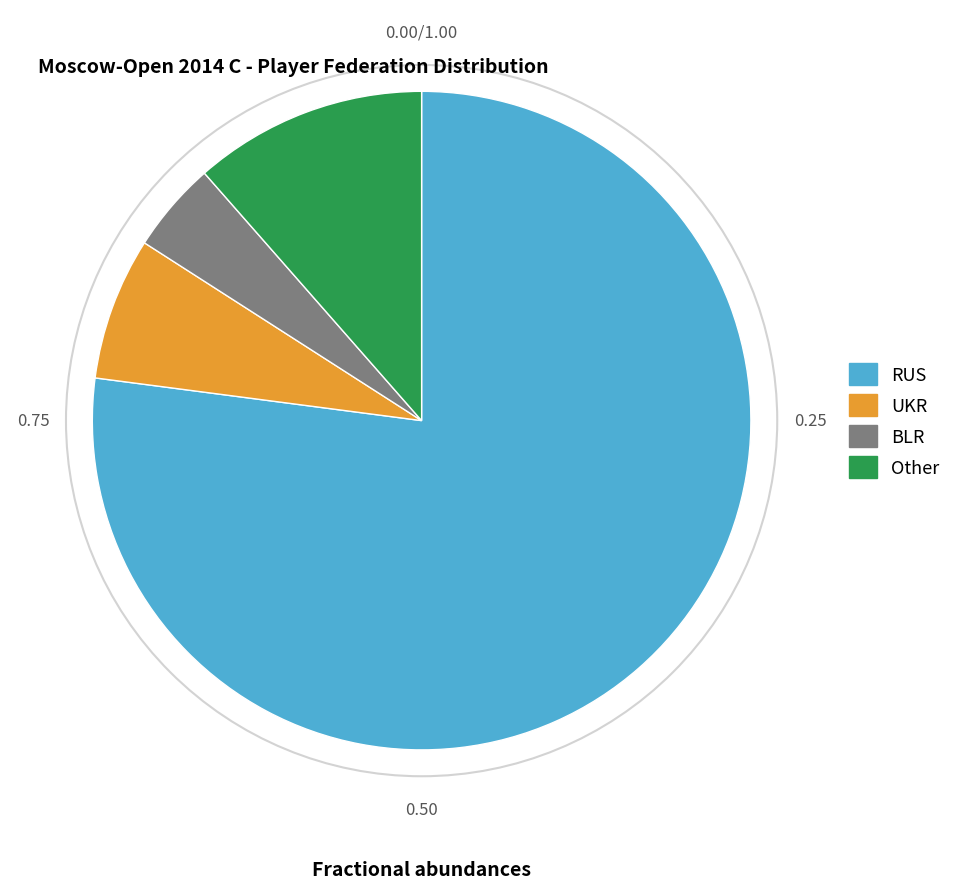

Do UKR and Other together represent more than half of the pie?

No